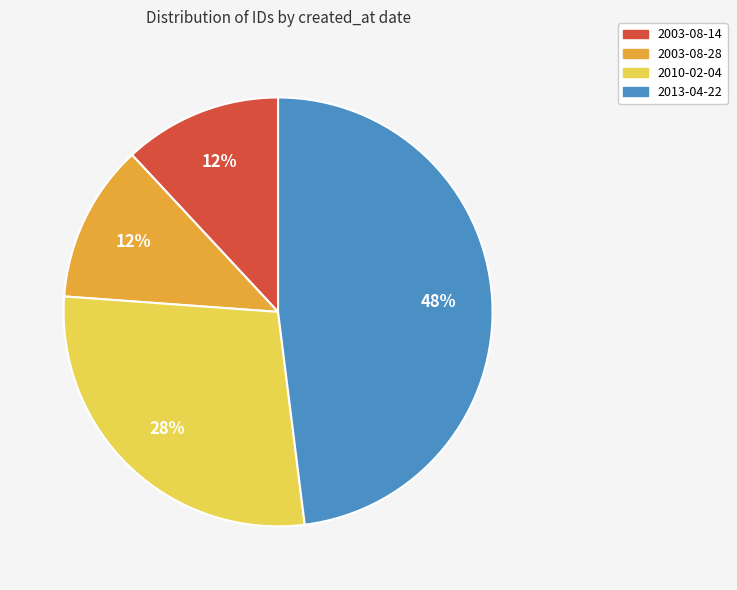

How many segments does this pie chart have?

4